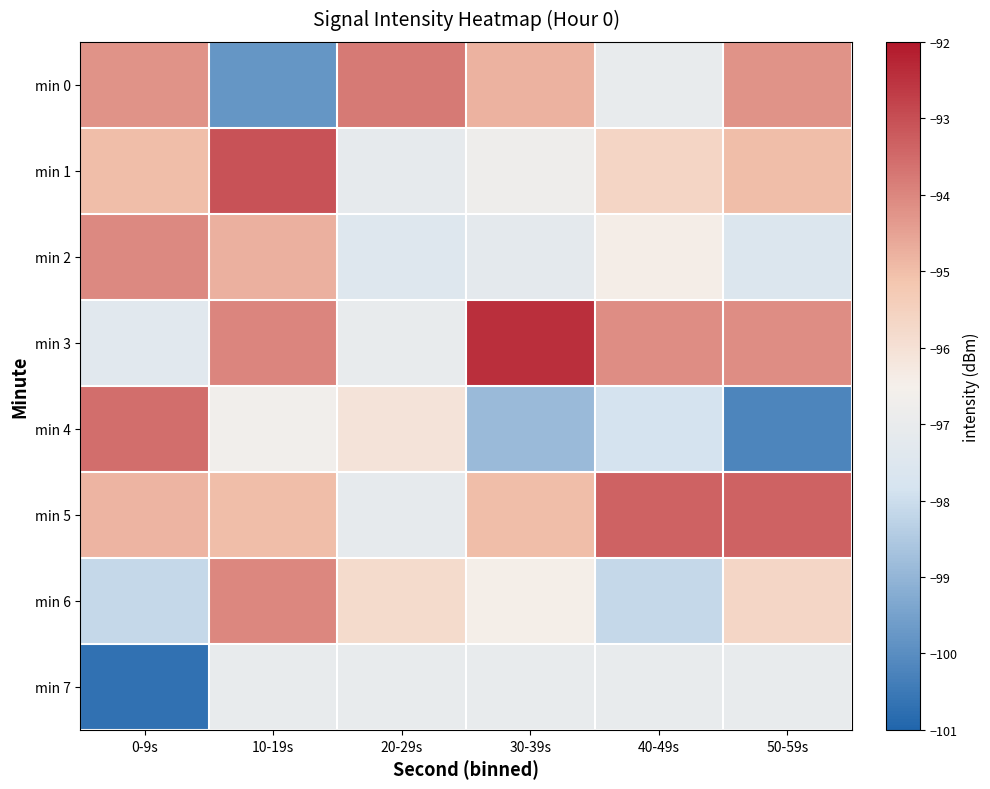

Count the number of data series in this chart.

8